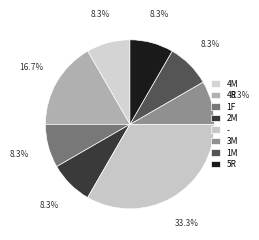

How many segments does this pie chart have?

8